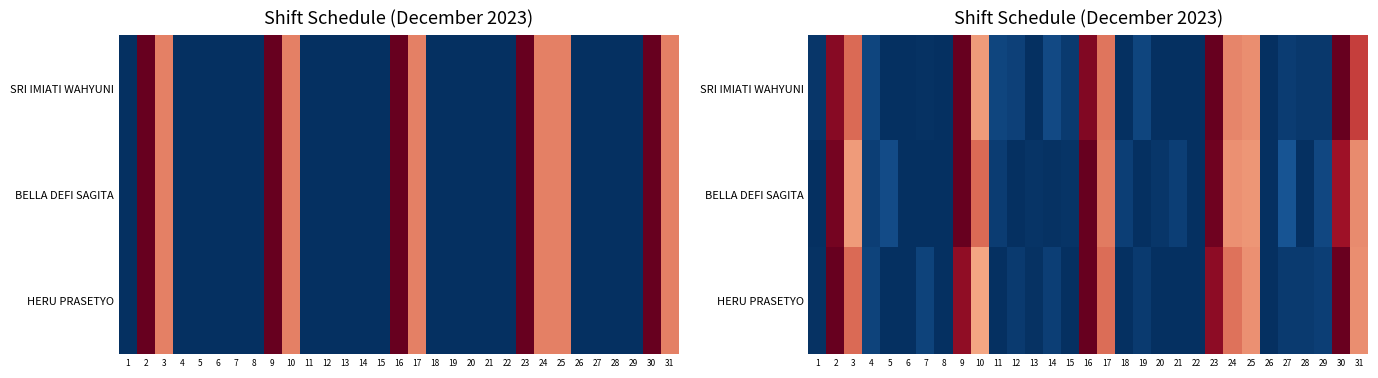

At which label does HERU PRASETYO reach its peak?

2